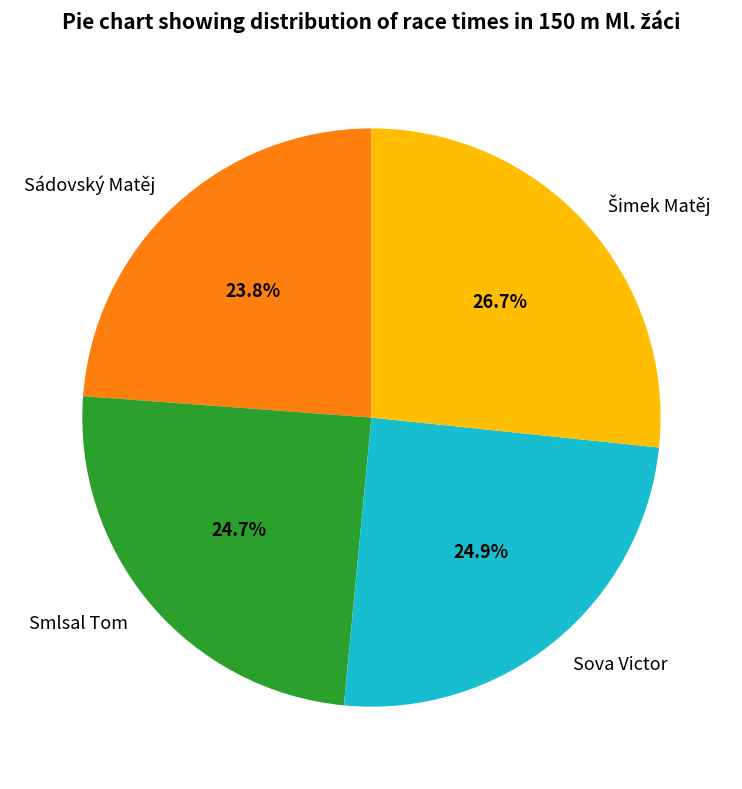

The Sova Victor slice represents 12% of the pie. True or false?

False